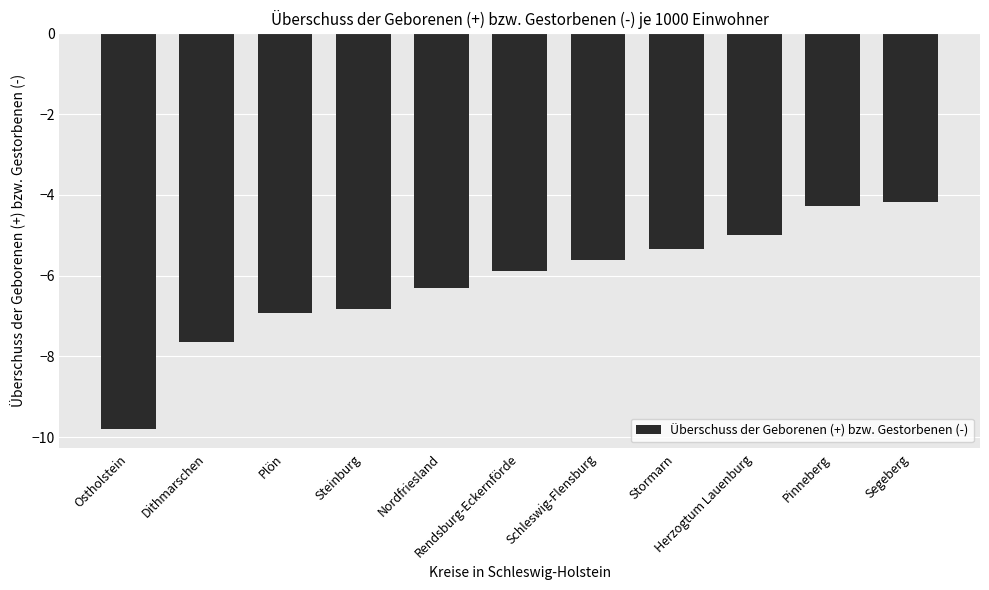

Are the bars horizontal?

No